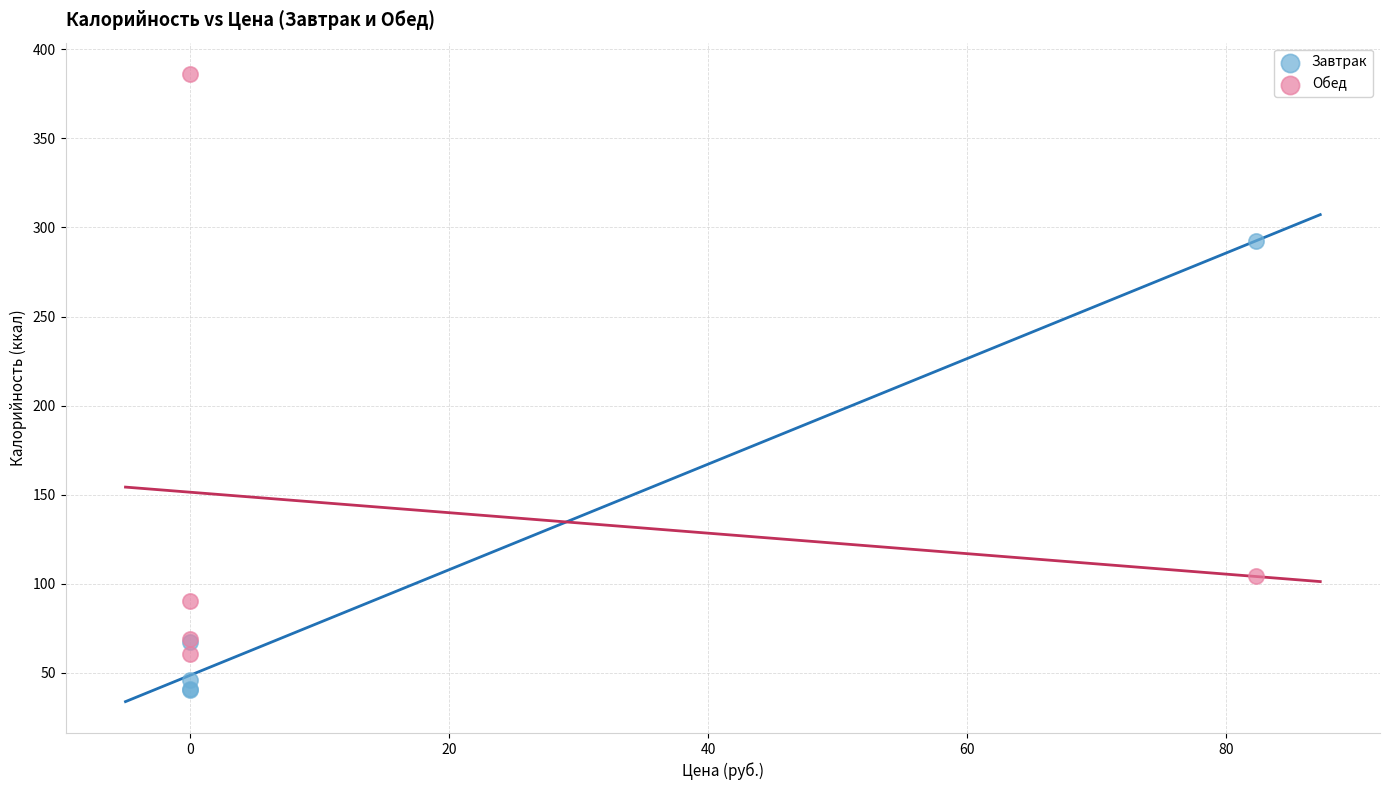

In the Завтрак series, what Y value is closest to 166?

67.6